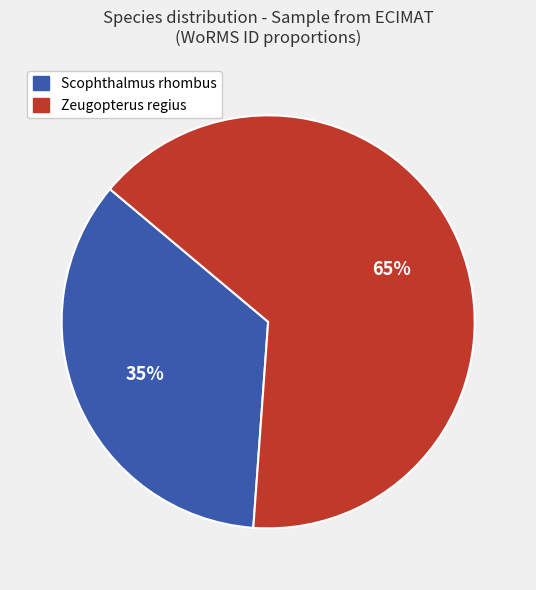

Count the number of slices in the pie.

2